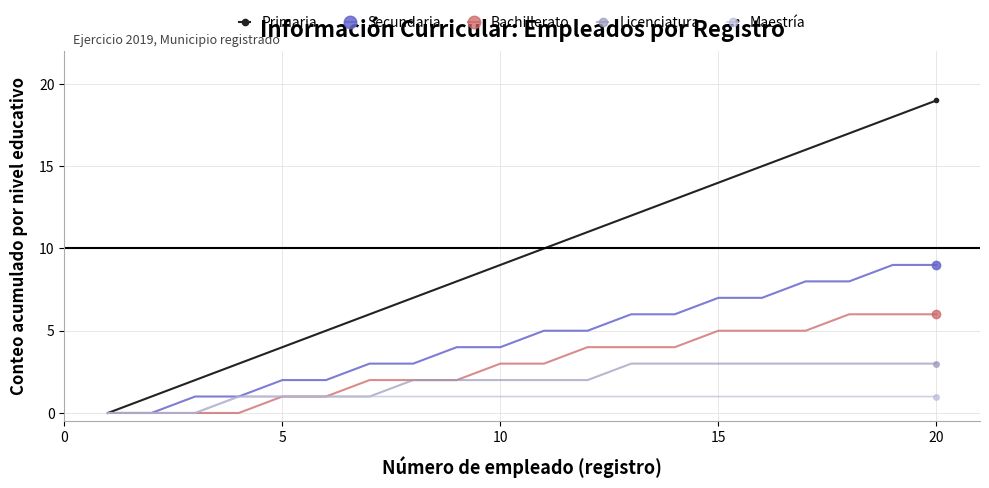

What is the maximum value shown in the chart?

19